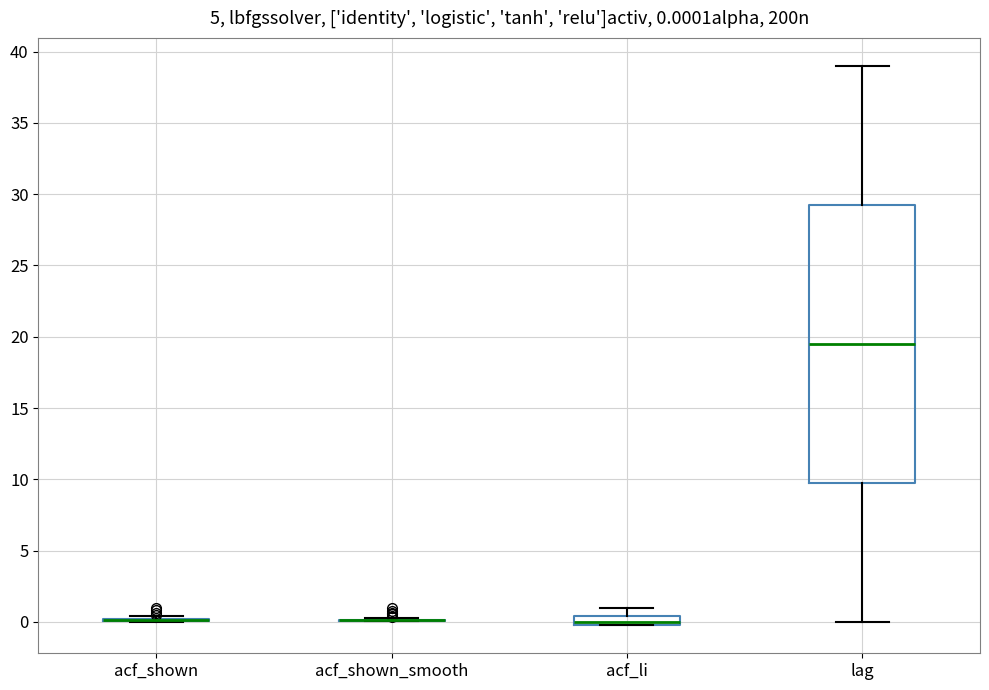

Comparing the boxes themselves (not the whiskers), which one is the tallest?

lag